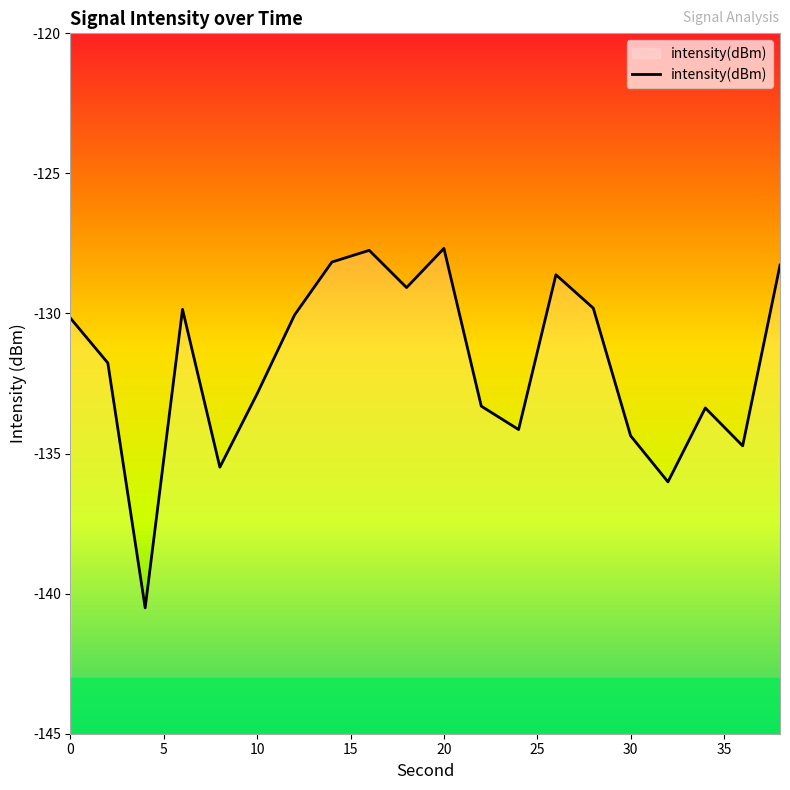

True or false: there are more than 2 points higher than both neighbors.

True